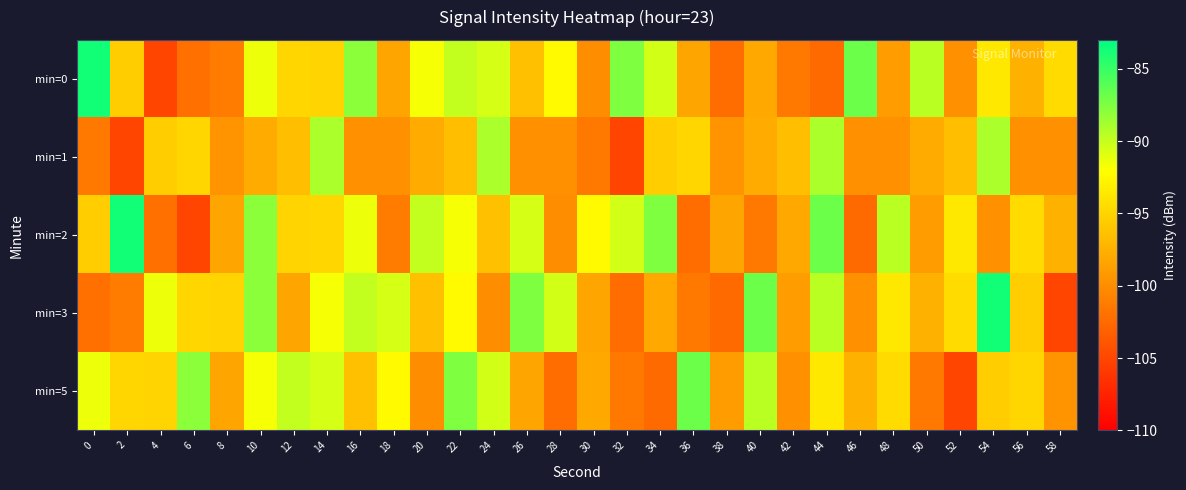

Reading right to left, transcribe all the data shown in this chart.

min=0: 58=-94.6	56=-97.6	54=-93.6	52=-99.8	50=-89.6	48=-99.0	46=-86.9	44=-102.4	42=-101.4	40=-98.0	38=-102.3	36=-98.3	34=-90.4	32=-87.5	30=-100.1	28=-92.3	26=-96.5	24=-90.6	22=-89.9	20=-91.7	18=-98.4	16=-87.9	14=-95.0	12=-94.9	10=-91.4	8=-101.2	6=-102.0	4=-105.1	2=-95.5	0=-83.7
min=1: 58=-99.7	56=-99.7	54=-89.1	52=-96.5	50=-97.9	48=-99.7	46=-99.7	44=-89.1	42=-96.5	40=-97.9	38=-99.7	36=-94.9	34=-95.5	32=-105.1	30=-101.4	28=-99.7	26=-99.7	24=-89.1	22=-96.5	20=-97.9	18=-99.7	16=-99.7	14=-89.1	12=-96.5	10=-97.9	8=-99.7	6=-94.9	4=-95.5	2=-105.1	0=-101.4
min=2: 58=-97.6	56=-94.6	54=-99.8	52=-93.6	50=-99.0	48=-89.6	46=-102.4	44=-86.9	42=-98.0	40=-101.4	38=-98.3	36=-102.3	34=-87.5	32=-90.4	30=-92.3	28=-100.1	26=-90.6	24=-96.5	22=-91.7	20=-89.9	18=-101.2	16=-91.4	14=-94.9	12=-95.0	10=-87.9	8=-98.4	6=-105.1	4=-102.0	2=-83.7	0=-95.5
min=3: 58=-105.1	56=-95.5	54=-83.7	52=-94.6	50=-97.6	48=-93.6	46=-99.8	44=-89.6	42=-99.0	40=-86.9	38=-102.4	36=-101.4	34=-98.0	32=-102.3	30=-98.3	28=-90.4	26=-87.5	24=-100.1	22=-92.3	20=-96.5	18=-90.6	16=-89.9	14=-91.7	12=-98.4	10=-87.9	8=-95.0	6=-94.9	4=-91.4	2=-101.2	0=-102.0
min=5: 58=-99.7	56=-94.9	54=-95.5	52=-105.1	50=-101.4	48=-94.6	46=-97.6	44=-93.6	42=-99.8	40=-89.6	38=-99.0	36=-86.9	34=-102.4	32=-101.4	30=-98.0	28=-102.3	26=-98.3	24=-90.4	22=-87.5	20=-100.1	18=-92.3	16=-96.5	14=-90.6	12=-89.9	10=-91.7	8=-98.4	6=-87.9	4=-95.0	2=-94.9	0=-91.4